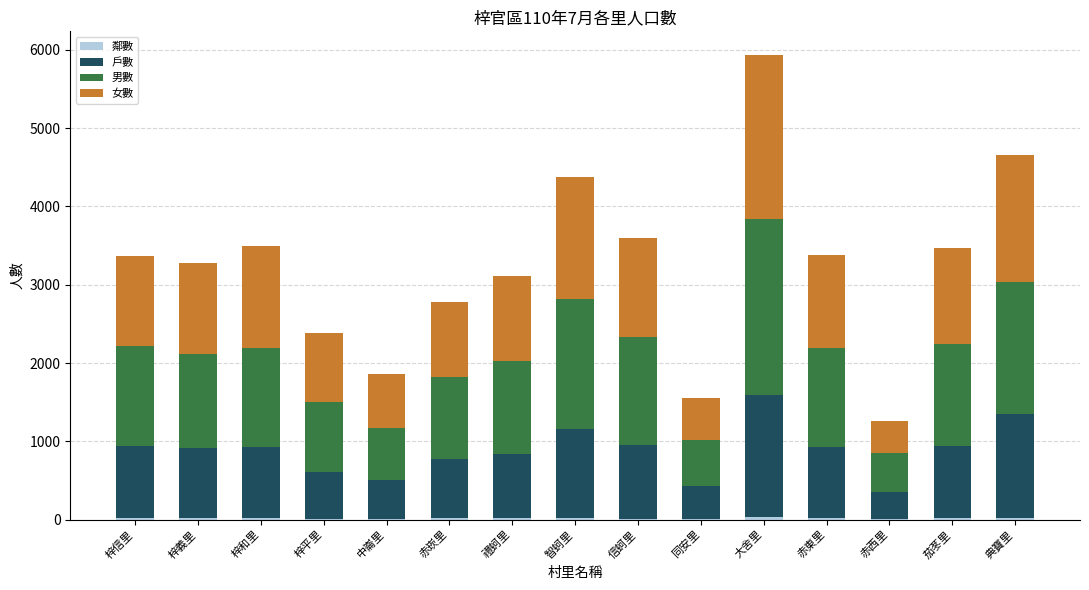

At which category is the sum across all series the highest?

大舍里